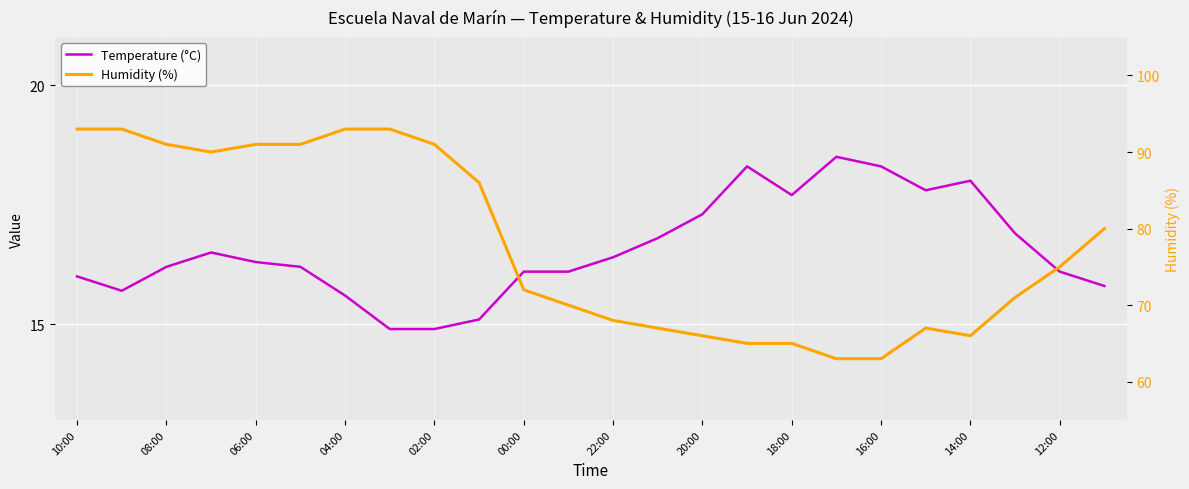

True or false: Temperature (°C) and Humidity (%) intersect in this chart.

False